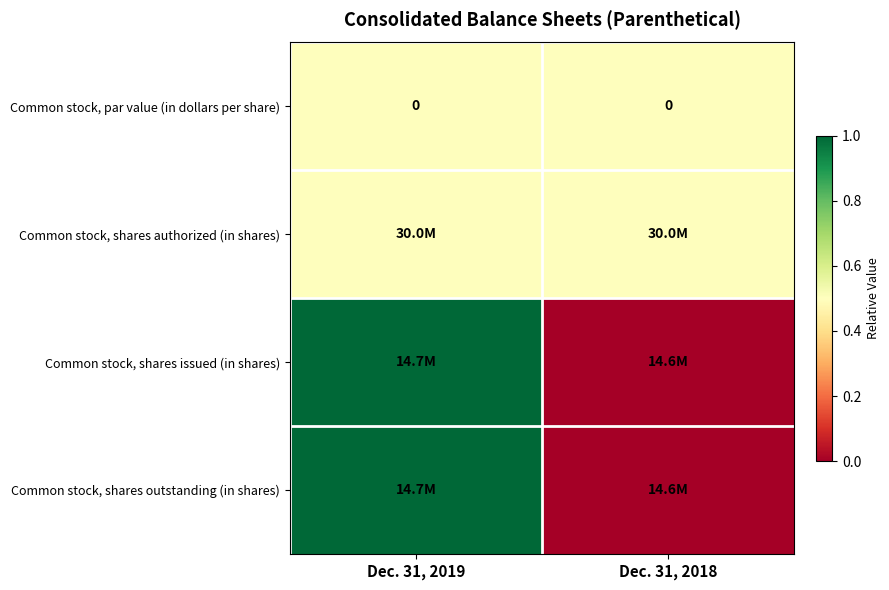

At which category is the sum across all series the highest?

Dec. 31, 2019